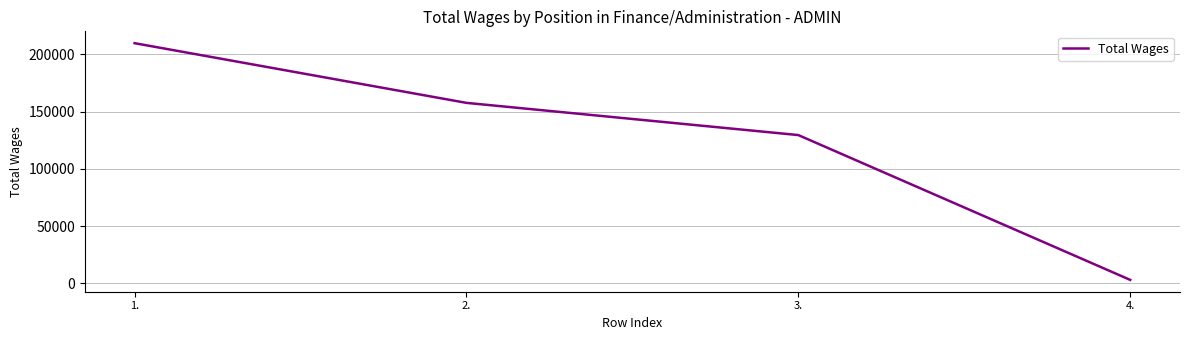

At which category does the chart reach its minimum across all series?

4.